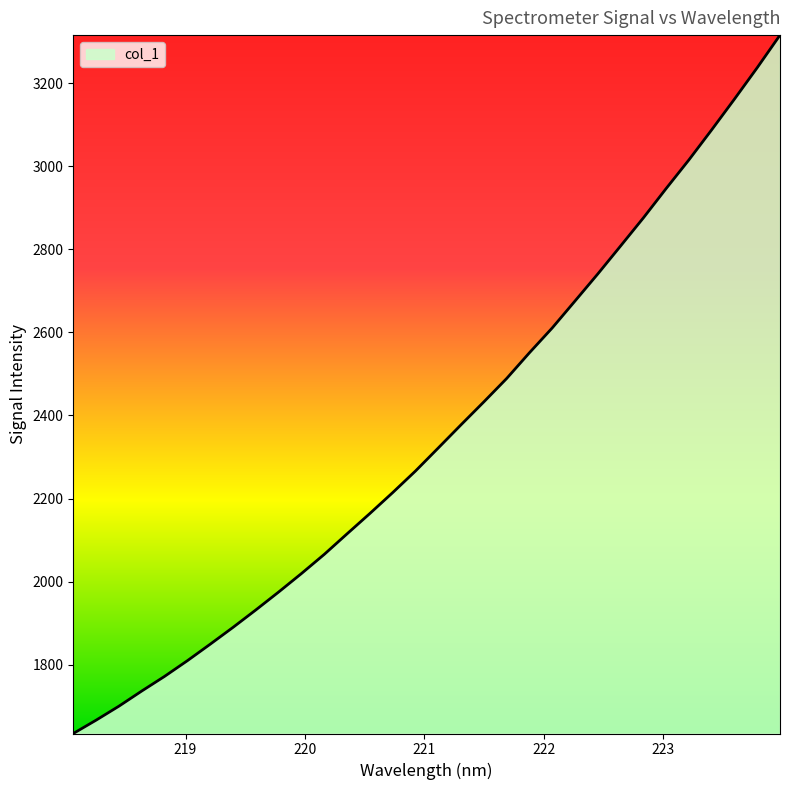

What is the difference between the maximum and minimum values?

1681.0